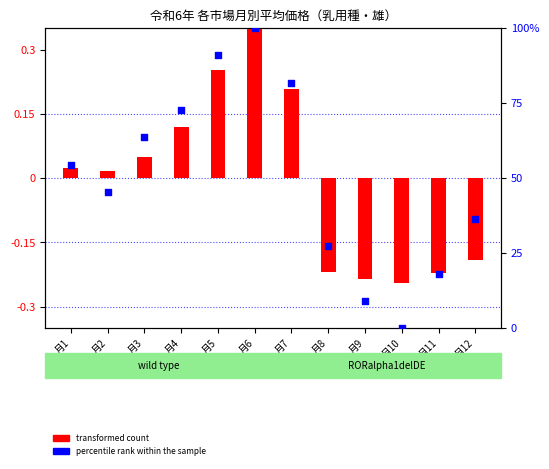

Which series has the largest Y range (max minus min)?

percentile rank within the sample